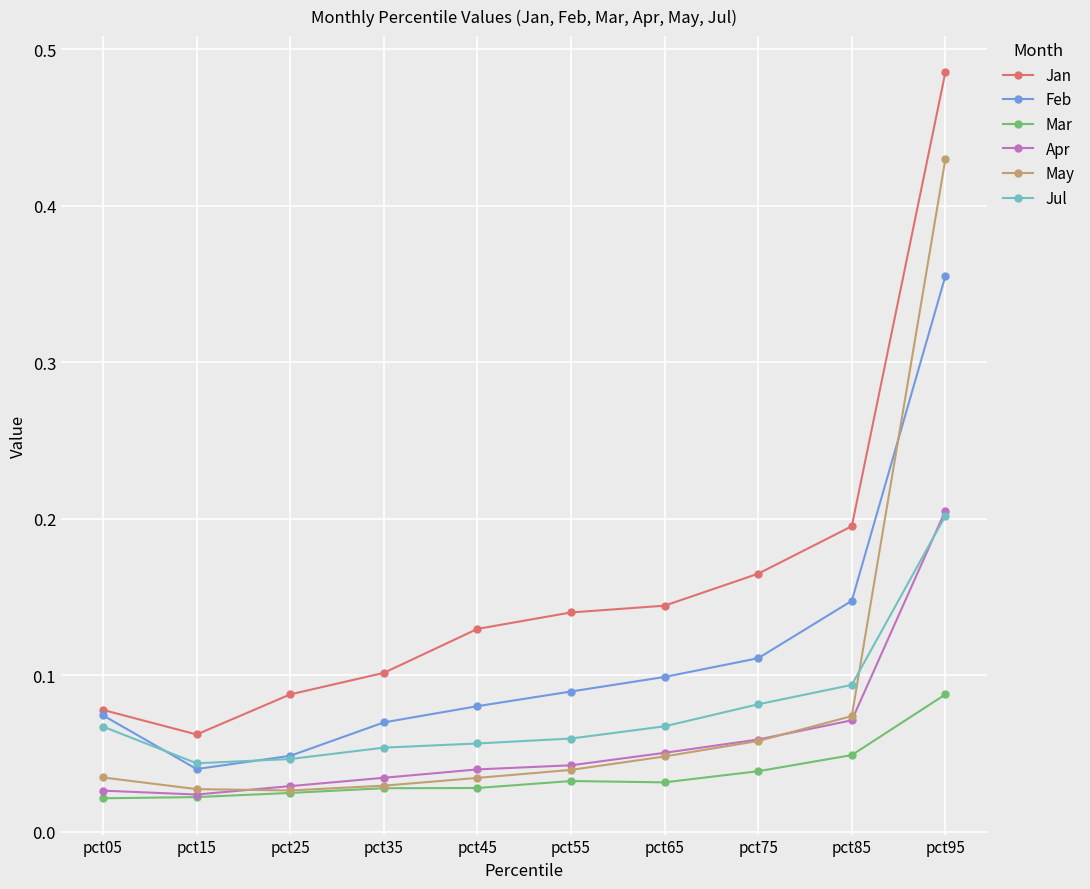

True or false: Feb and Mar intersect in this chart.

False